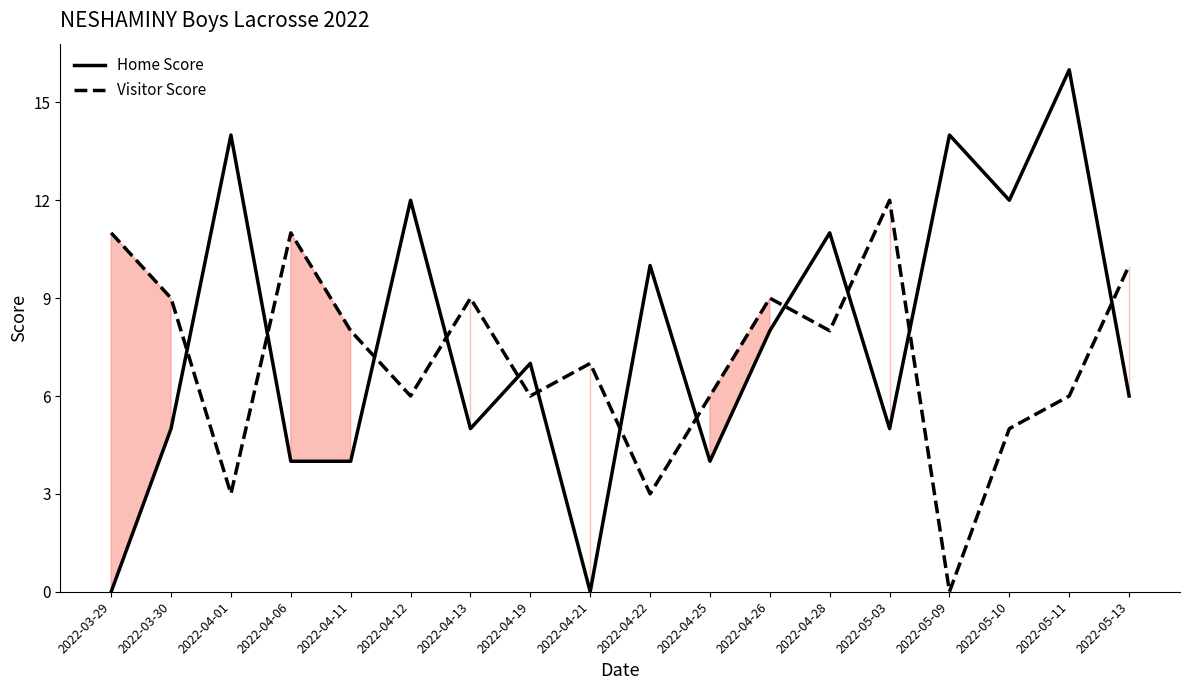

What position from the right is 2022-04-01?

16